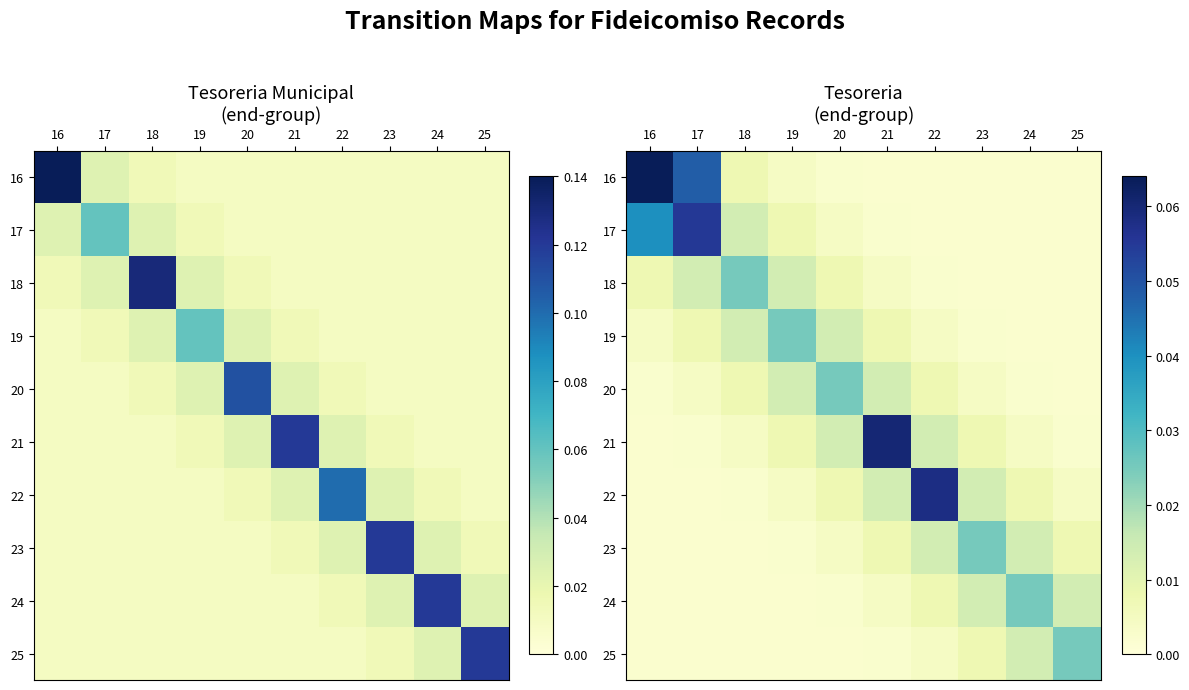

Rank the categories by 19 value from lowest to highest.

24, 25, 23, 16, 22, 17, 21, 18, 20, 19